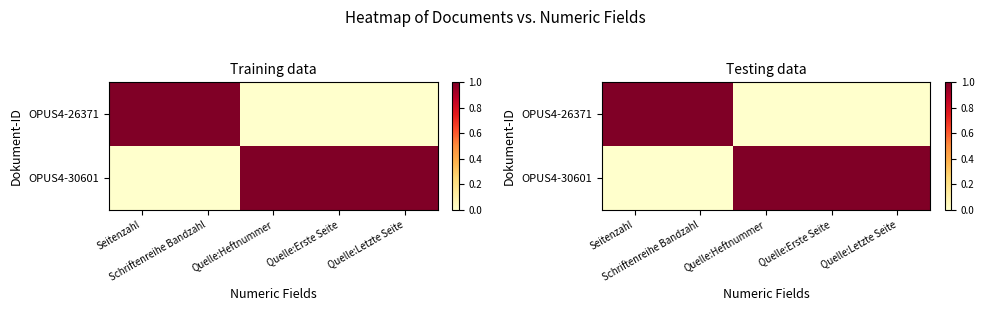

What is the difference between the maximum and second lowest values in the OPUS4-30601 series?

1